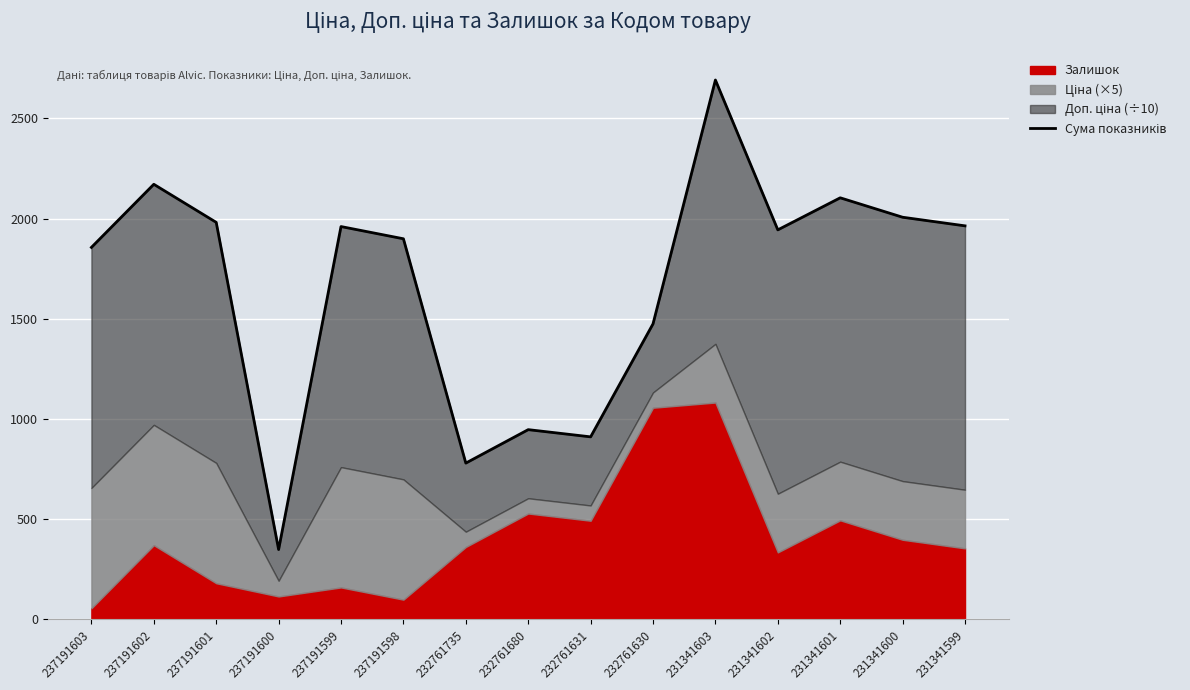

What is the sum of all values?

25038.6